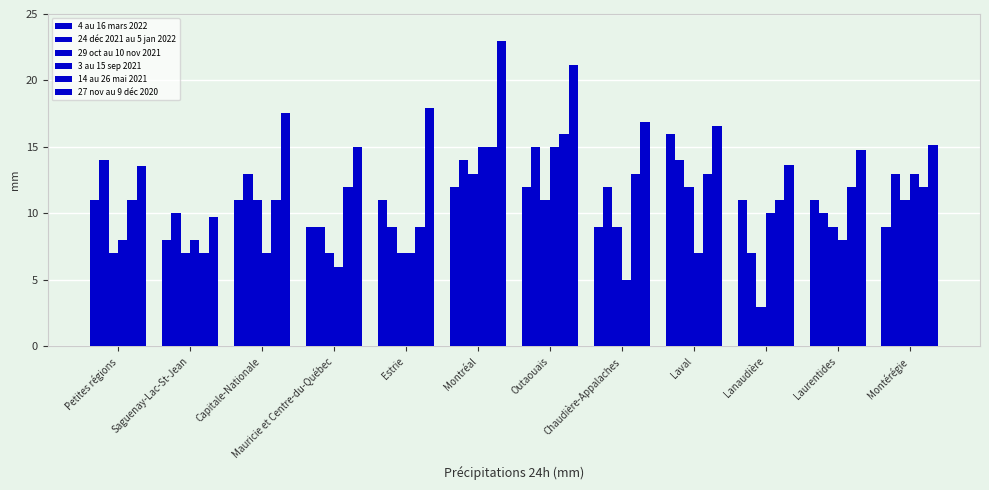

At which label does 14 au 26 mai 2021 first exceed 12?

Montréal